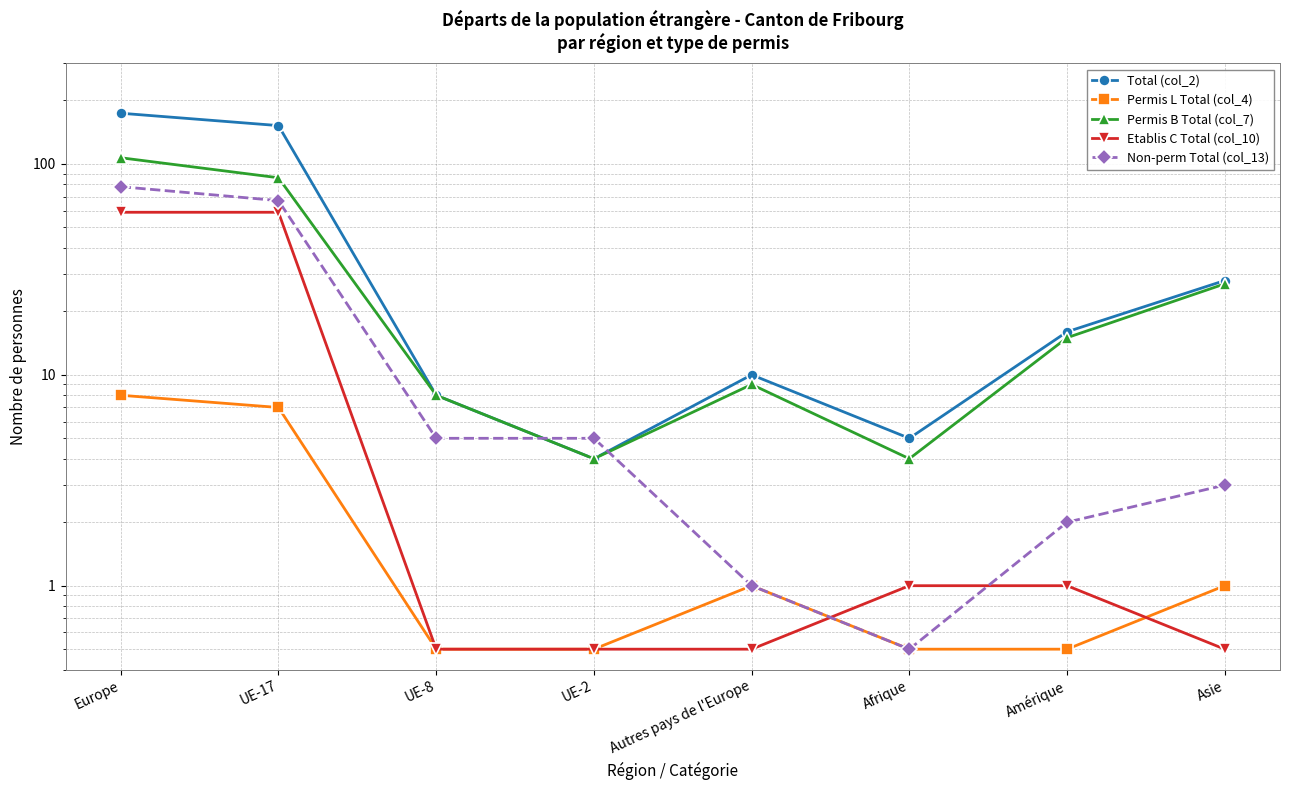

How many data points in Total (col_2) are above 16?

3